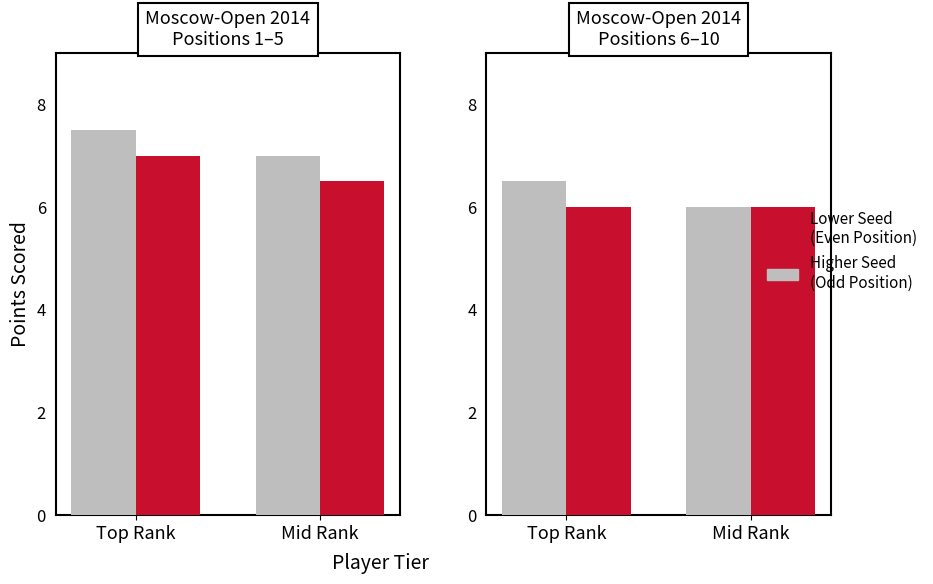

What is the total value across all series at Mid Rank?

12.0